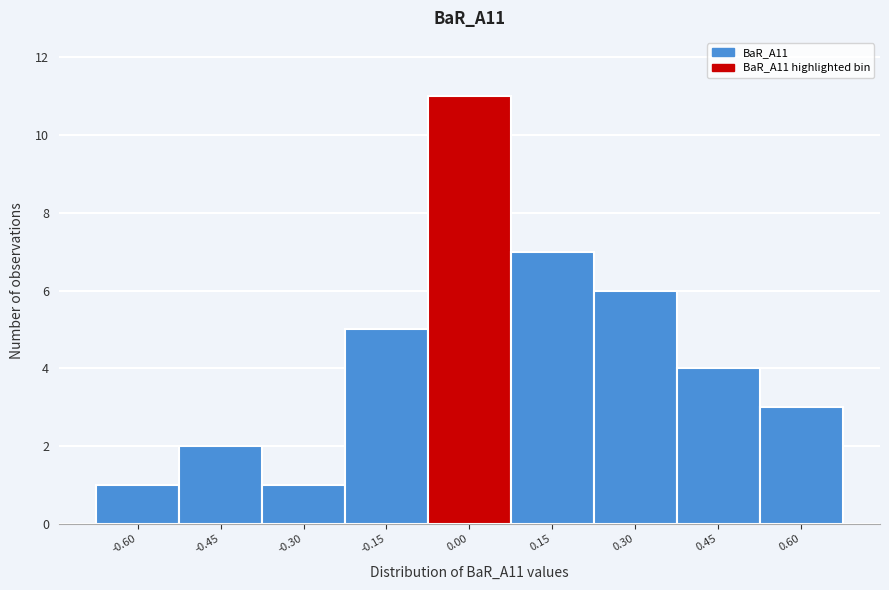

Reading left to right, what are all the values shown in this chart?

-0.60=1	-0.45=2	-0.30=1	-0.15=5	0.00=11	0.15=7	0.30=6	0.45=4	0.60=3